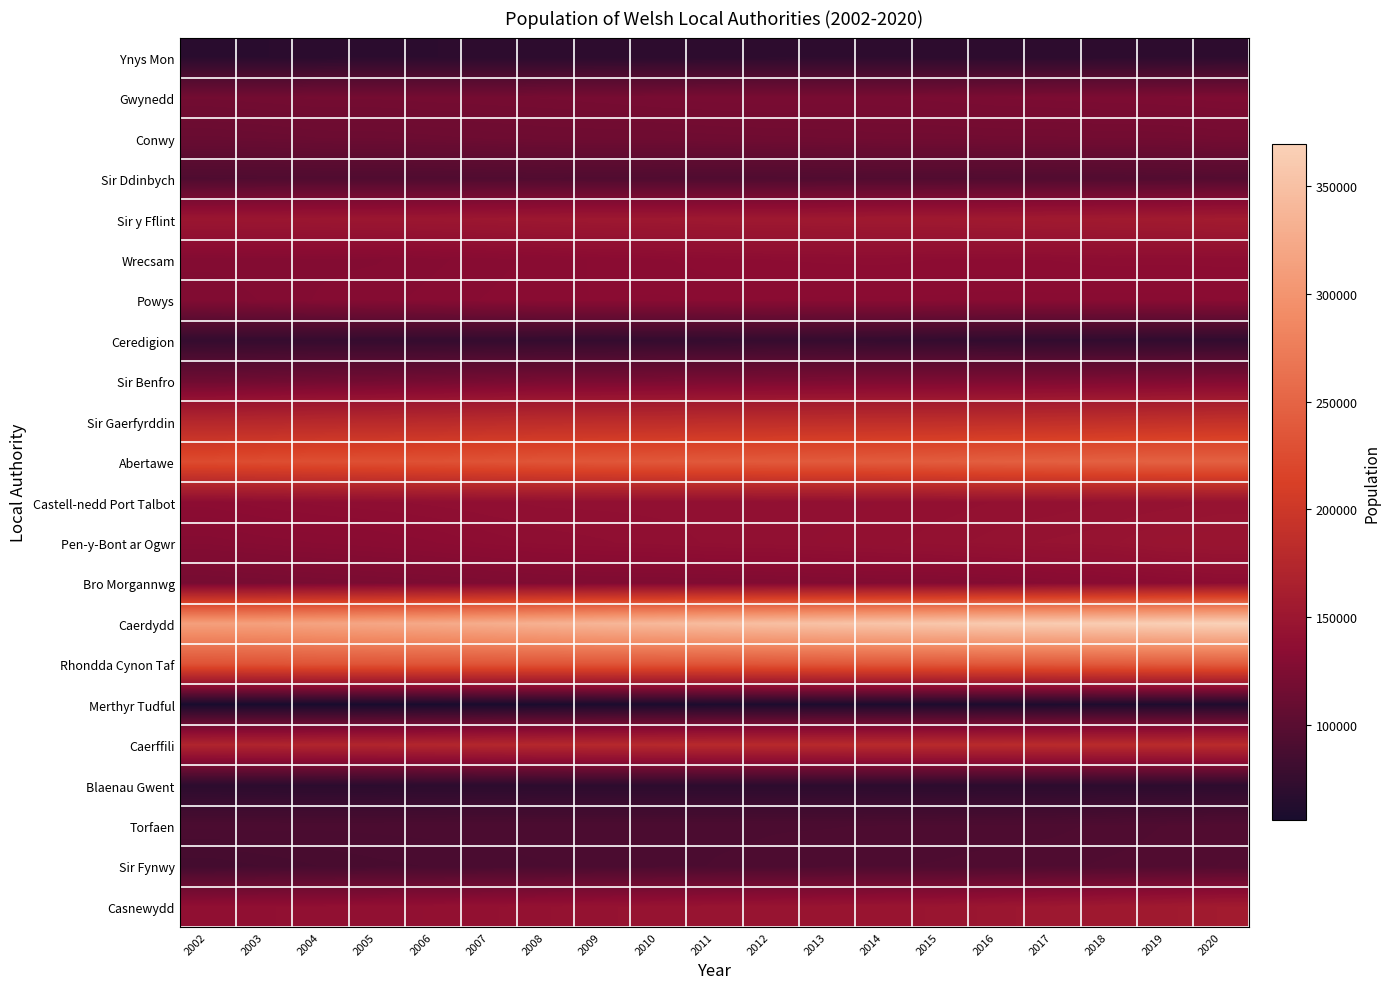

Reading left to right, list all the values displayed in this chart.

Ynys Mon: 2002=67879	2003=68140	2004=68753	2005=69095	2006=69388	2007=69700	2008=69916	2009=69884	2010=69833	2011=69913	2012=70037	2013=70073	2014=70141	2015=69936	2016=69665	2017=69794	2018=69961	2019=70043	2020=70440
Gwynedd: 2002=117344	2003=118022	2004=118721	2005=118641	2006=119070	2007=119398	2008=119746	2009=120344	2010=121155	2011=121523	2012=122007	2013=121653	2014=121897	2015=122635	2016=123323	2017=123742	2018=124178	2019=124560	2020=125171
Conwy: 2002=110624	2003=111248	2004=112272	2005=112374	2006=113004	2007=113778	2008=114371	2009=114623	2010=114682	2011=115326	2012=115553	2013=115912	2014=116420	2015=116450	2016=116820	2017=116863	2018=117181	2019=117203	2020=118184
Sir Ddinbych: 2002=93478	2003=93872	2004=94010	2005=93978	2006=93983	2007=94530	2008=94739	2009=94444	2010=94152	2011=93919	2012=94053	2013=94518	2014=94837	2015=94836	2016=94984	2017=95159	2018=95330	2019=95696	2020=96664
Sir y Fflint: 2002=148947	2003=149176	2004=149681	2005=149890	2006=150125	2007=150816	2008=151501	2009=151985	2010=152080	2011=152666	2012=152776	2013=153223	2014=153819	2015=154085	2016=154626	2017=155155	2018=155593	2019=156100	2020=156847
Wrecsam: 2002=128595	2003=128914	2004=129005	2005=129249	2006=130311	2007=131263	2008=132371	2009=133295	2010=134009	2011=135070	2012=135498	2013=135801	2014=135953	2015=135418	2016=135408	2017=135571	2018=136126	2019=135957	2020=136055
Powys: 2002=127145	2003=128295	2004=129568	2005=130210	2006=131037	2007=131982	2008=132865	2009=133090	2010=132878	2011=133071	2012=133015	2013=132786	2014=132777	2015=132730	2016=132337	2017=132515	2018=132447	2019=132435	2020=133030
Ceredigion: 2002=75500	2003=75581	2004=75775	2005=75485	2006=75342	2007=75326	2008=74971	2009=74642	2010=75217	2011=75293	2012=75932	2013=75789	2014=75133	2015=74211	2016=73665	2017=73076	2018=72992	2019=72695	2020=72895
Sir Benfro: 2002=114146	2003=115147	2004=116428	2005=117204	2006=118278	2007=119640	2008=121134	2009=121563	2010=121974	2011=122613	2012=123135	2013=123375	2014=123826	2015=123671	2016=124237	2017=124711	2018=125055	2019=125818	2020=126751
Sir Gaerfyrddin: 2002=174628	2003=176133	2004=177487	2005=178229	2006=179504	2007=181314	2008=182517	2009=182846	2010=183004	2011=183961	2012=184332	2013=184669	2014=184968	2015=185247	2016=185754	2017=186452	2018=187568	2019=188771	2020=190073
Abertawe: 2002=224755	2003=226350	2004=228176	2005=229347	2006=230793	2007=232460	2008=234139	2009=235601	2010=237311	2011=238691	2012=239460	2013=240108	2014=240966	2015=242316	2016=244462	2017=245480	2018=246466	2019=246993	2020=246563
Castell-nedd Port Talbot: 2002=134931	2003=136233	2004=137144	2005=137670	2006=138323	2007=138957	2008=139481	2009=139537	2010=139638	2011=139880	2012=140081	2013=139867	2014=140453	2015=140946	2016=141678	2017=142090	2018=142906	2019=143315	2020=144386
Pen-y-Bont ar Ogwr: 2002=129741	2003=131032	2004=131947	2005=132893	2006=134164	2007=135949	2008=137175	2009=137783	2010=138471	2011=139410	2012=139769	2013=140536	2014=141287	2015=142259	2016=143408	2017=144288	2018=144876	2019=147049	2020=147539
Bro Morgannwg: 2002=120279	2003=120980	2004=122101	2005=122877	2006=123642	2007=124732	2008=125713	2009=126162	2010=126435	2011=126679	2012=126998	2013=127436	2014=128009	2015=127980	2016=128891	2017=130690	2018=132165	2019=133587	2020=135295
Caerdydd: 2002=312021	2003=313246	2004=317099	2005=321001	2006=323766	2007=328196	2008=332790	2009=337656	2010=341402	2011=345442	2012=348724	2013=352146	2014=354829	2015=357496	2016=361168	2017=362756	2018=364248	2019=366903	2020=369202
Rhondda Cynon Taf: 2002=231795	2003=232361	2004=233971	2005=234070	2006=234493	2007=234471	2008=234724	2009=234743	2010=234459	2011=234373	2012=235612	2013=236166	2014=236871	2015=237378	2016=238179	2017=239127	2018=240131	2019=241264	2020=241873
Merthyr Tudful: 2002=55996	2003=55955	2004=56020	2005=56259	2006=56627	2007=57173	2008=57688	2009=58156	2010=58493	2011=58851	2012=58907	2013=59008	2014=59056	2015=59247	2016=59714	2017=59953	2018=60183	2019=60326	2020=60424
Caerffili: 2002=170776	2003=171363	2004=172361	2005=172777	2006=173741	2007=174987	2008=176259	2009=177159	2010=178101	2011=178782	2012=179014	2013=179230	2014=179933	2015=180168	2016=180453	2017=180795	2018=181019	2019=181075	2020=181731
Blaenau Gwent: 2002=69452	2003=69228	2004=69242	2005=69188	2006=69610	2007=69685	2008=69820	2009=69850	2010=69798	2011=69812	2012=69806	2013=69764	2014=69653	2015=69547	2016=69630	2017=69609	2018=69713	2019=69862	2020=70020
Torfaen: 2002=90700	2003=90719	2004=90516	2005=90644	2006=90820	2007=90974	2008=91094	2009=91199	2010=91060	2011=91190	2012=91346	2013=91362	2014=91549	2015=91767	2016=91994	2017=92264	2018=93049	2019=93961	2020=94832
Sir Fynwy: 2002=85417	2003=86605	2004=87829	2005=88611	2006=89090	2007=89592	2008=90109	2009=90557	2010=91016	2011=91508	2012=91737	2013=92249	2014=92540	2015=92805	2016=93276	2017=93590	2018=94142	2019=94590	2020=95164
Casnewydd: 2002=138727	2003=139121	2004=139316	2005=139617	2006=140557	2007=141376	2008=142744	2009=143753	2010=144803	2011=145785	2012=146275	2013=146741	2014=147119	2015=147958	2016=149478	2017=151485	2018=153302	2019=154676	2020=156447